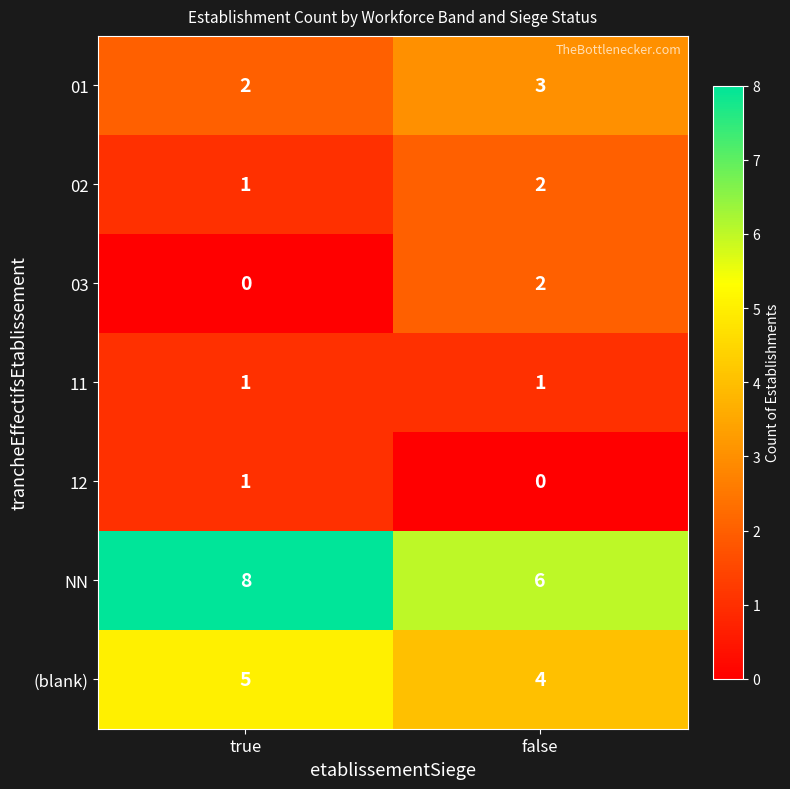

At which label is 12 closest to 0?

false